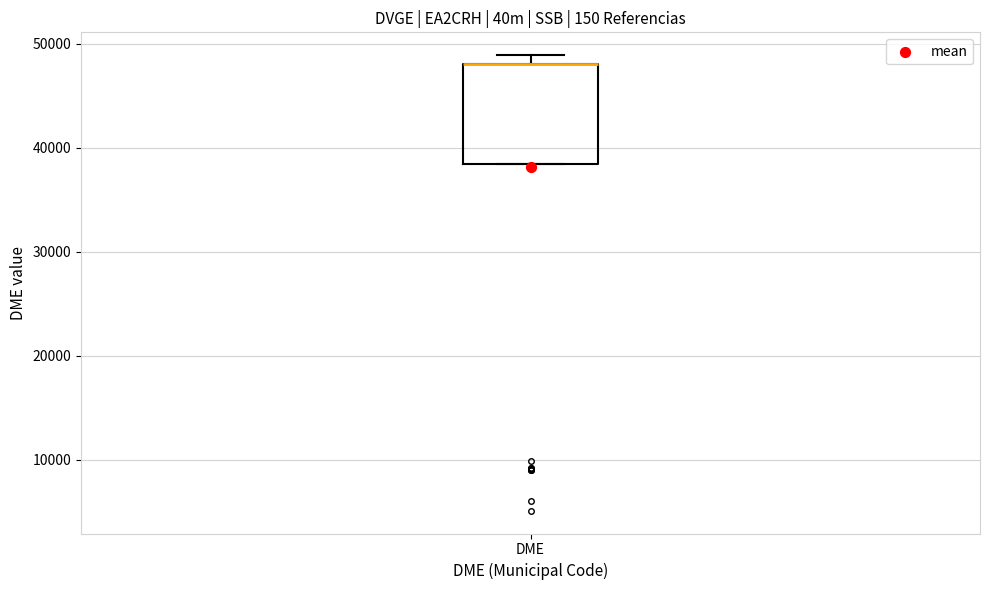

Read this box plot against the y-axis: the position of the median line, the range covered by the box, and the ends of both whiskers. The values are not printed on the chart, so give them approximately, as read against the axis.

median 48000 (drawn on the box's upper edge), box 38000 to 48000, whiskers 38000 to 49000